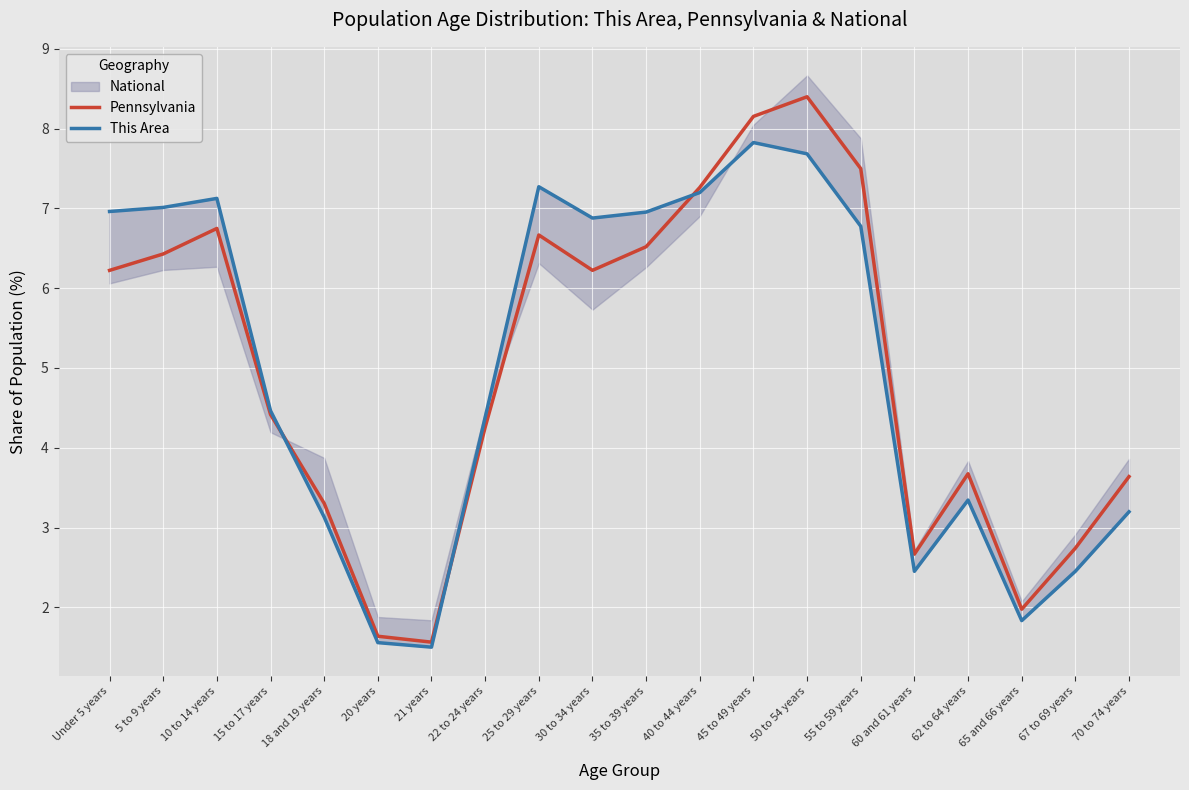

Where does the Pennsylvania series first go above 6?

Under 5 years